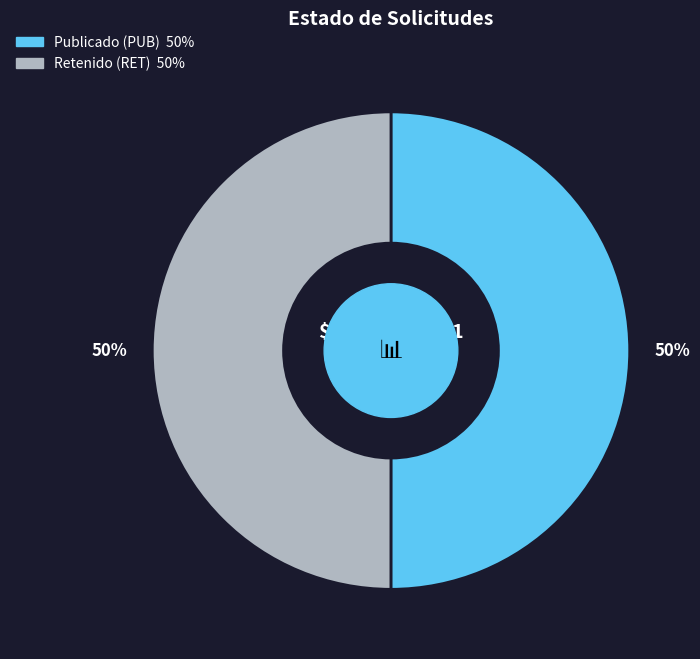

Count the number of slices in the pie.

2